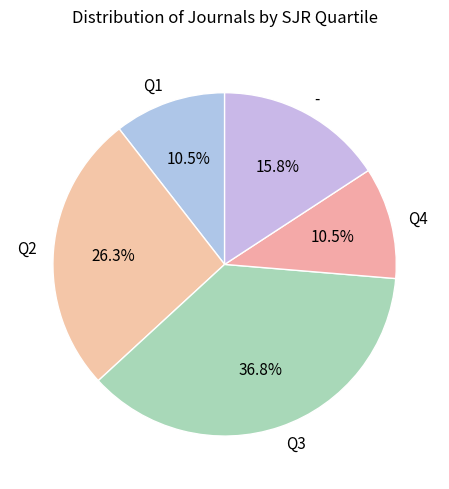

What is the largest slice in the pie chart?

Q3